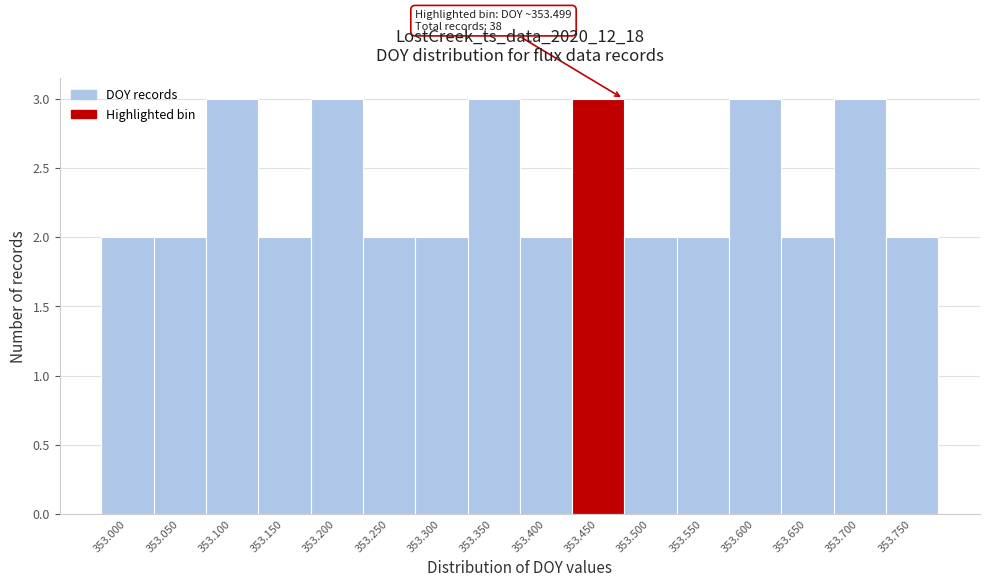

Reading left to right, transcribe all the data shown in this chart.

353.000=2	353.050=2	353.100=3	353.150=2	353.200=3	353.250=2	353.300=2	353.350=3	353.400=2	353.450=3	353.500=2	353.550=2	353.600=3	353.650=2	353.700=3	353.750=2